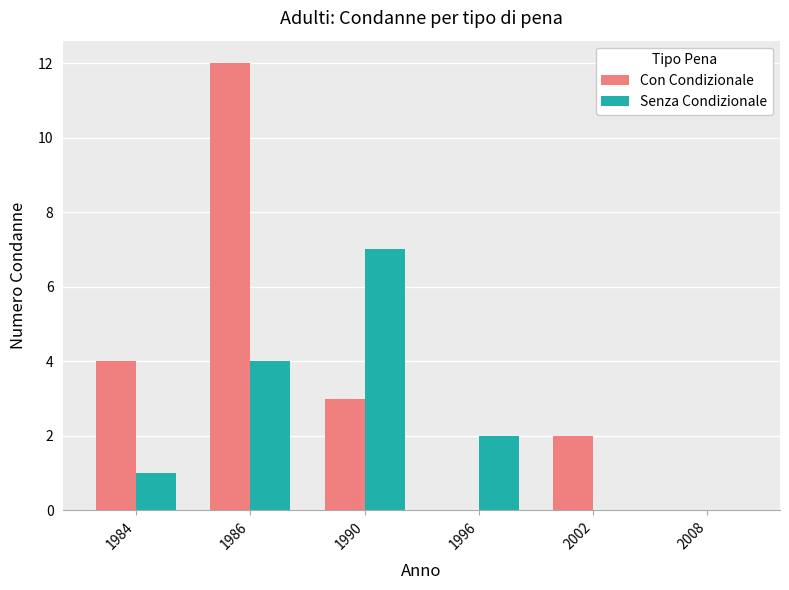

Read the Senza Condizionale value at 1986.

4